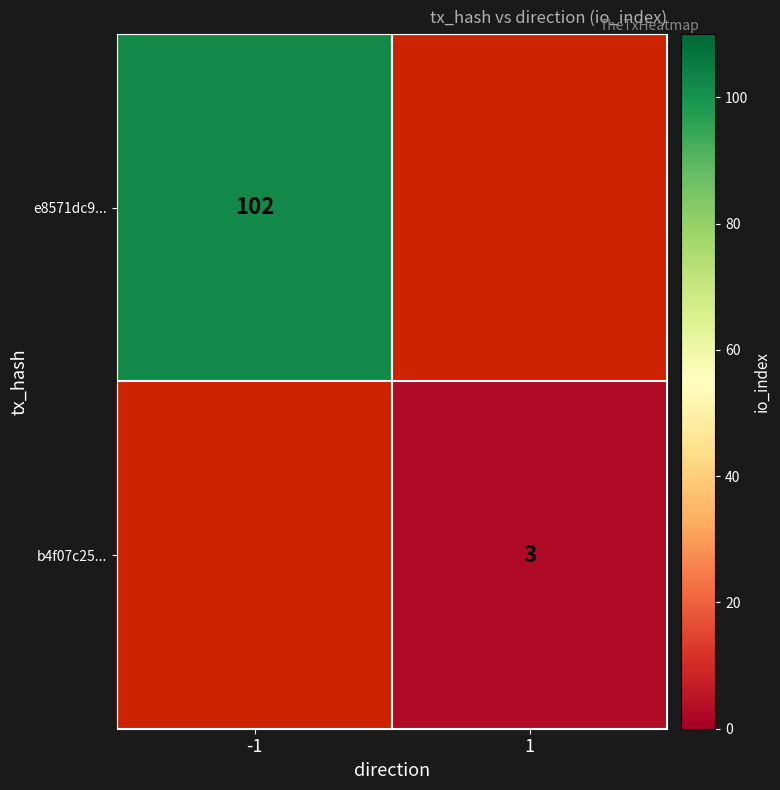

The e8571dc9... series shows 70 at -1. True or false?

False